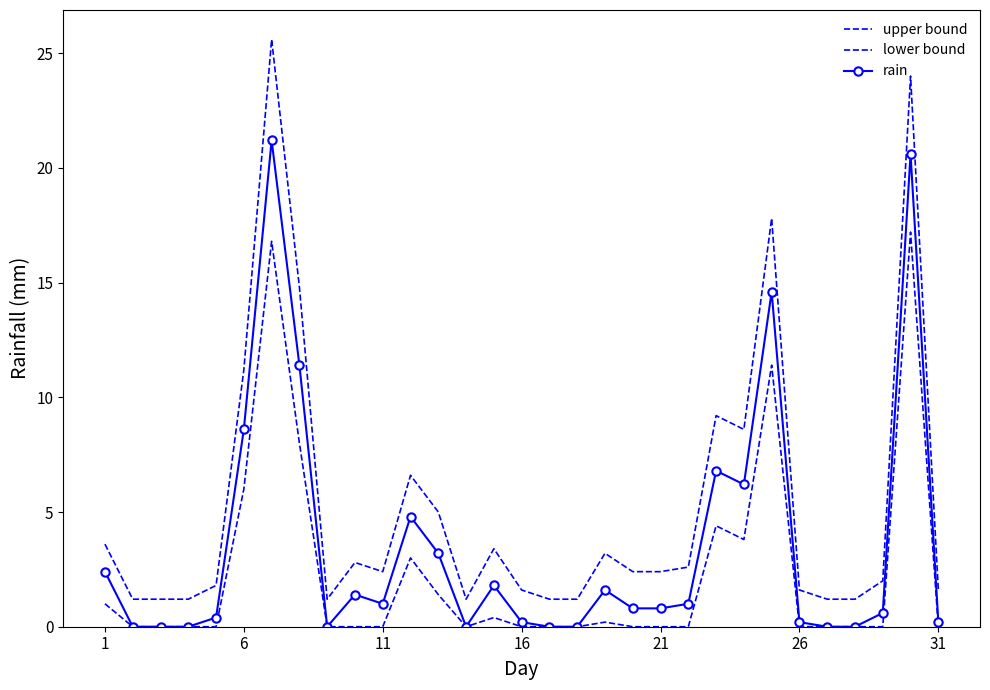

How many categories are shown in the chart?

31